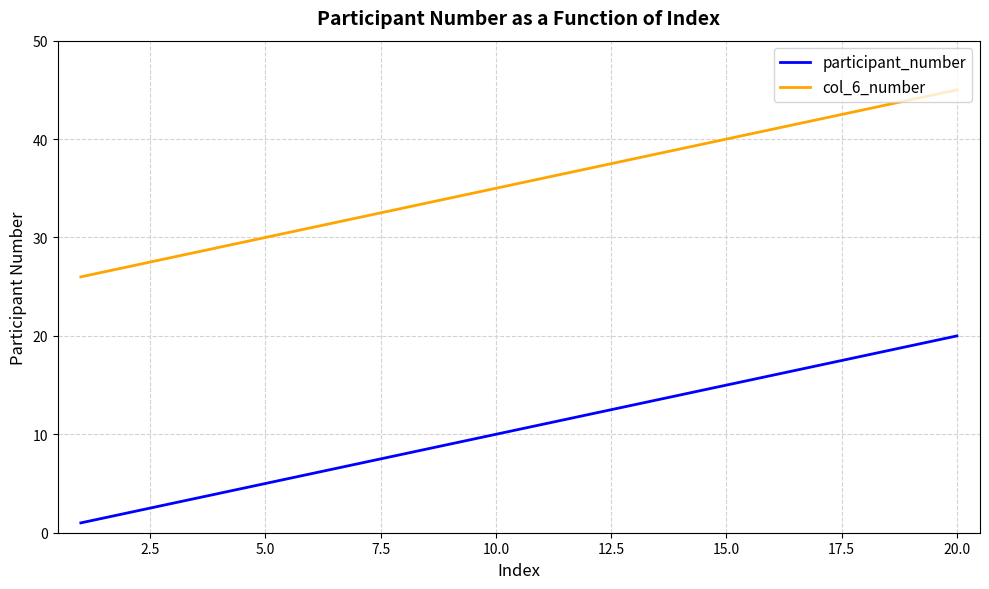

What are all the series names shown in the legend?

participant_number, col_6_number